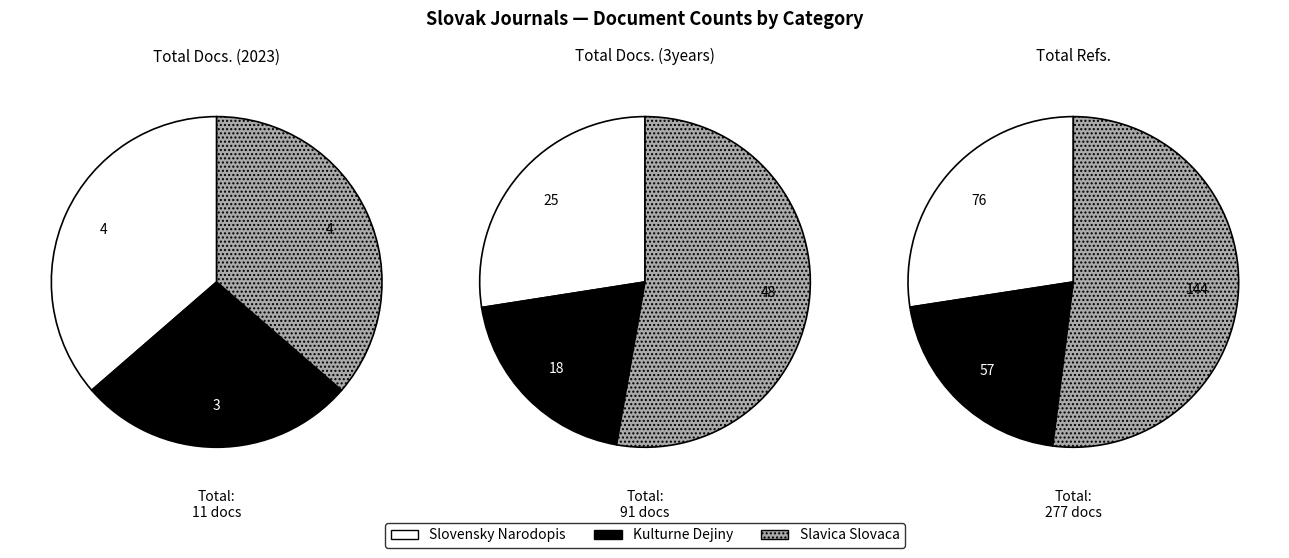

Count the number of slices in the pie.

3